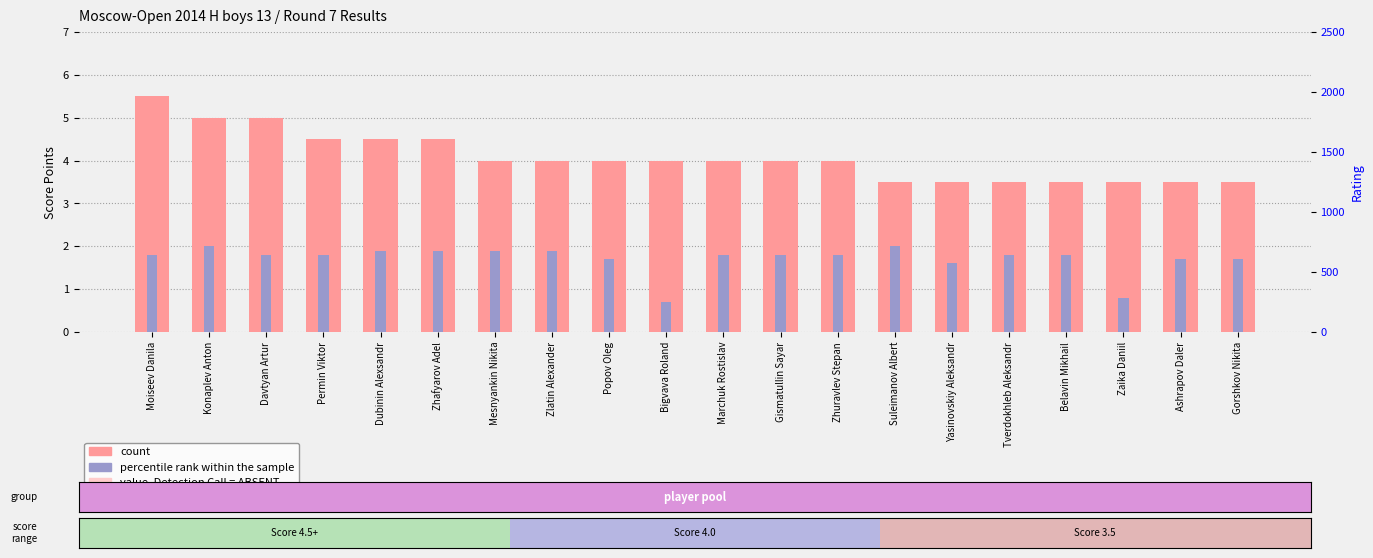

How many series are shown in this chart?

2